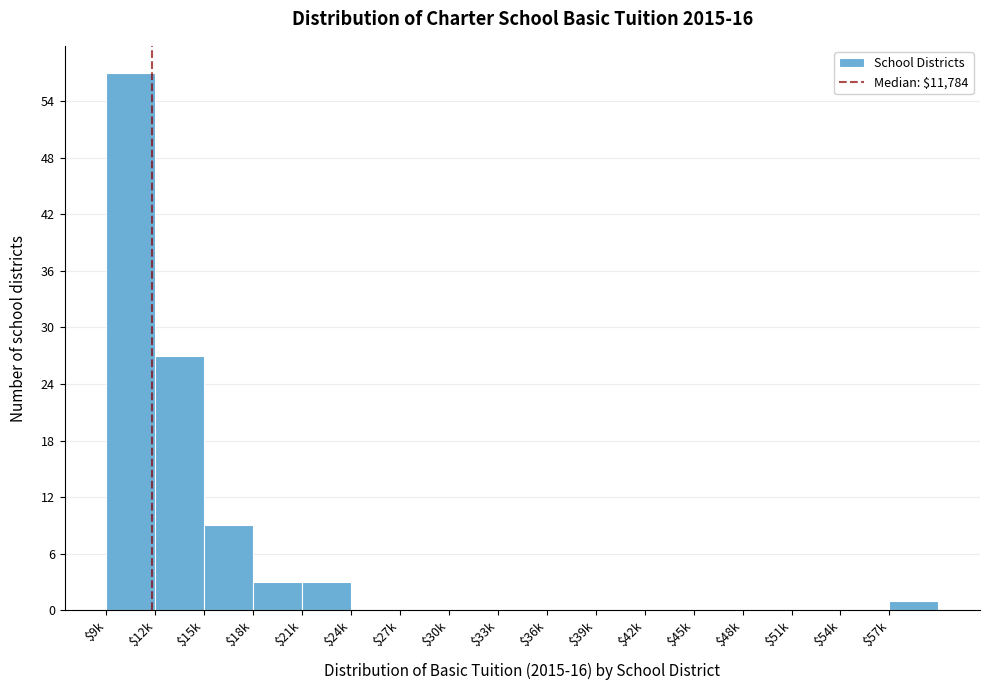

What is the maximum value shown in the chart?

57